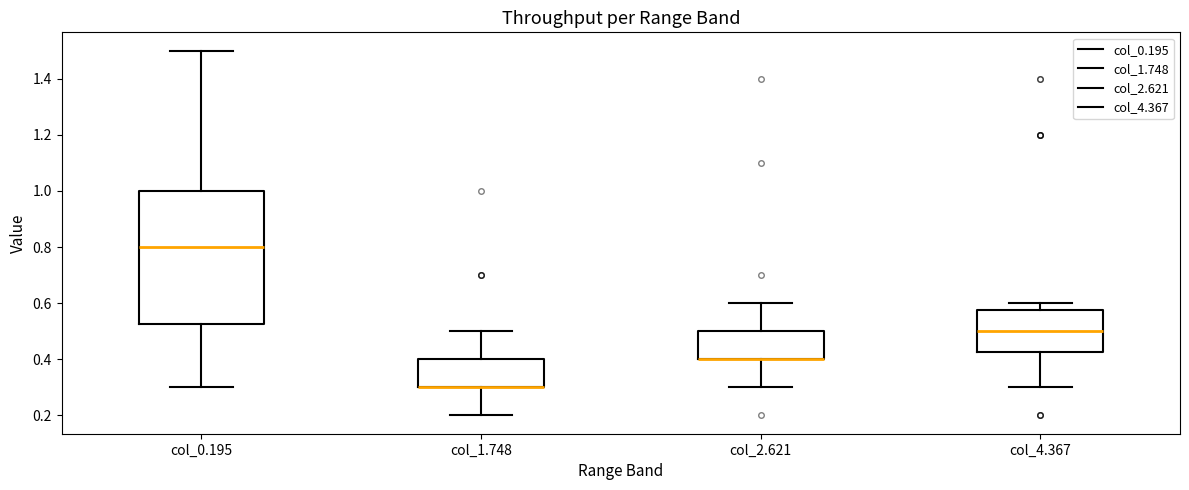

Which box is the tallest, from its lower edge to its upper edge?

col_0.195